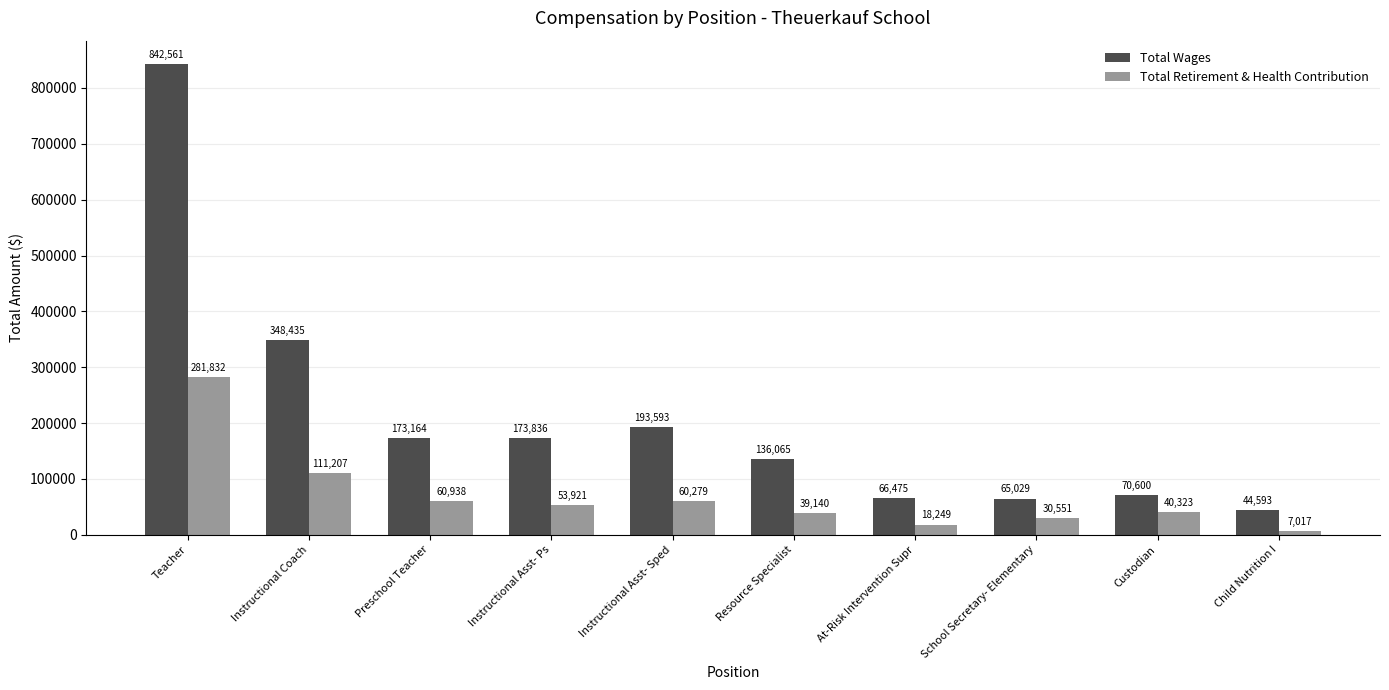

True or false: Total Wages has a value of 193593 at Instructional Asst- Sped.

True